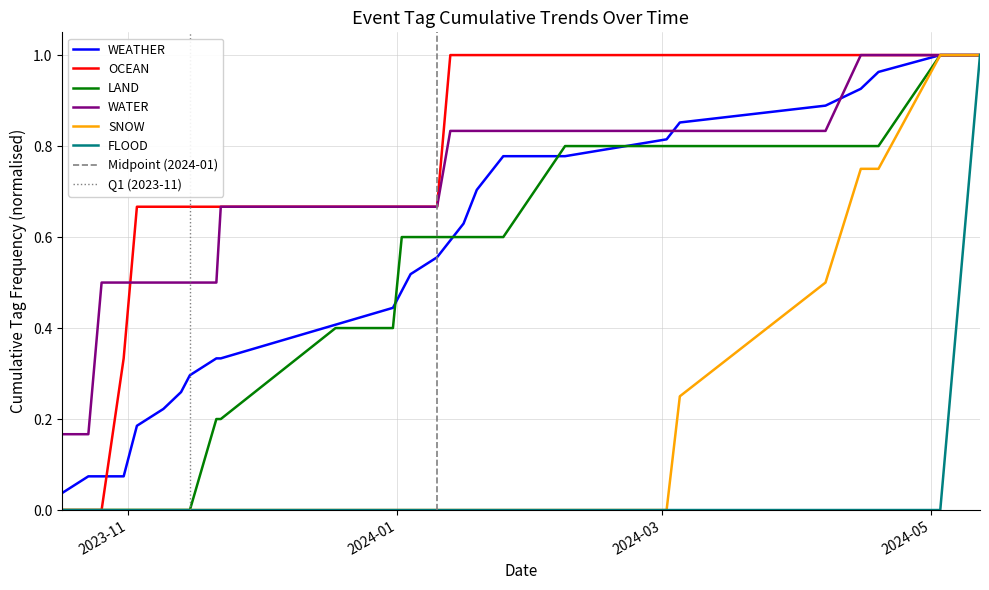

What are all the series names shown in the legend?

WEATHER, OCEAN, LAND, WATER, SNOW, FLOOD